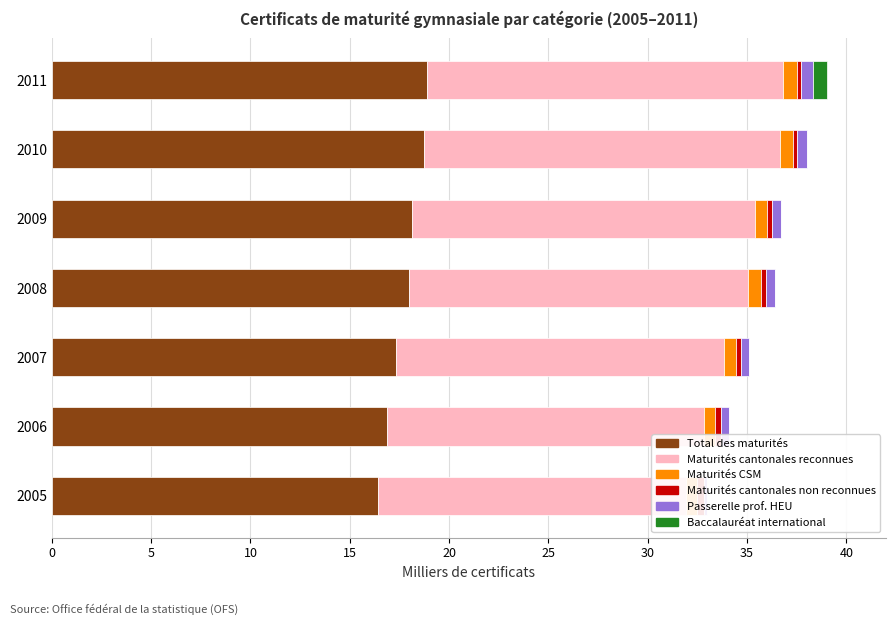

How many data points in Maturités cantonales non reconnues are less than 259?

3